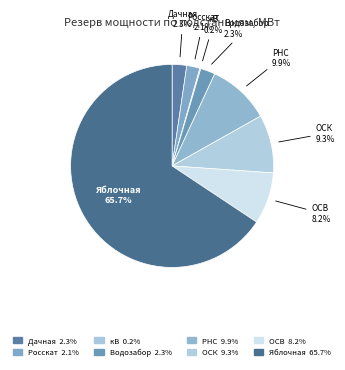

Which slice is the largest?

ПС Яблочная 220/10 кВ